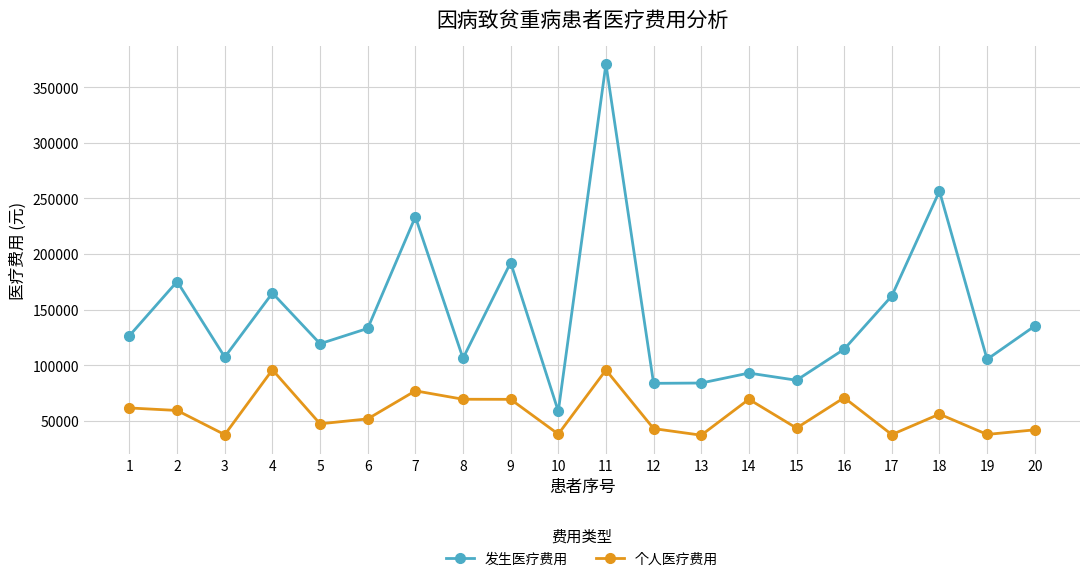

True or false: 发生医疗费用 and 个人医疗费用 intersect in this chart.

False